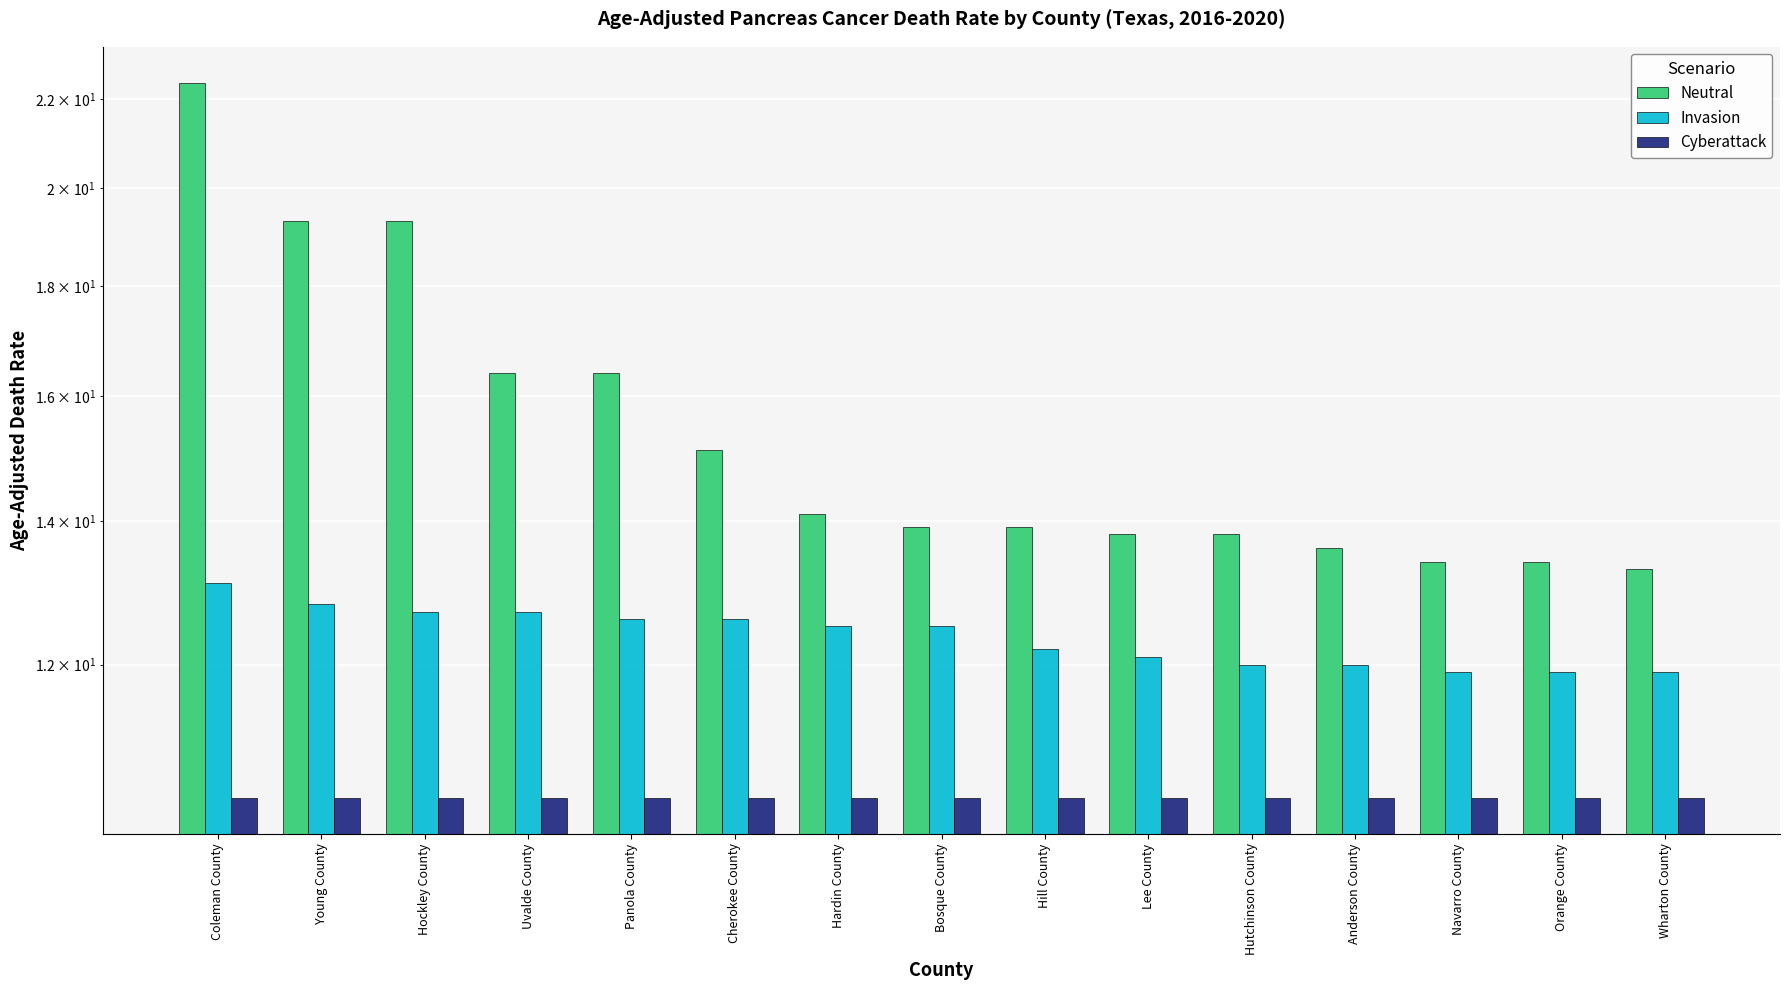

How many groups of bars are there?

15